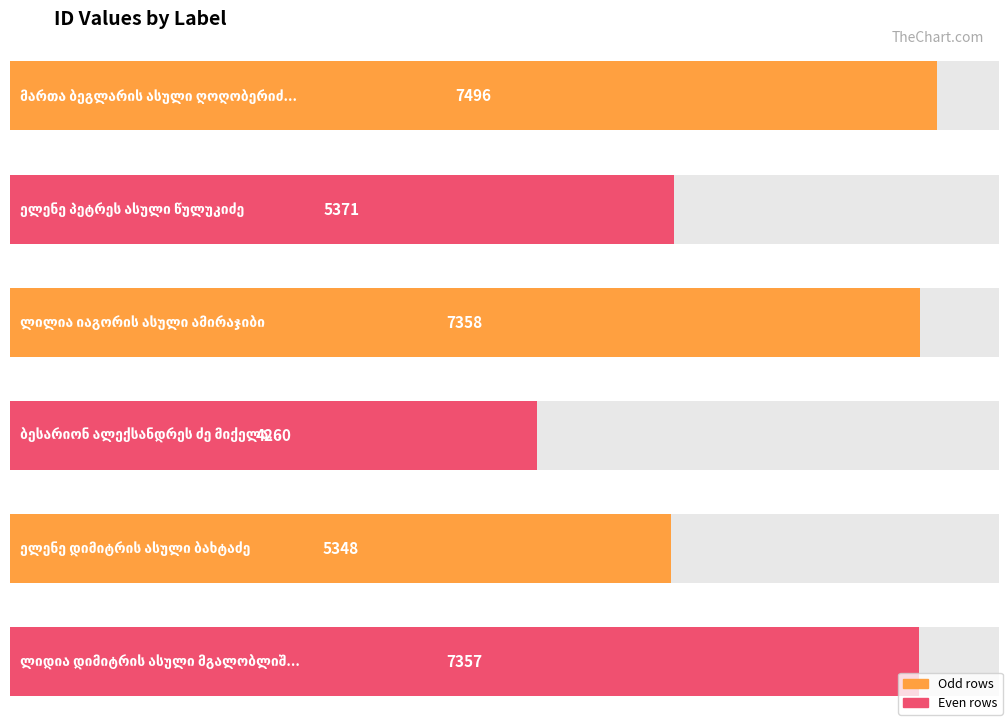

Approximately how many times larger is the value at ელენე დიმიტრის ასული ბახტაძე compared to ლიდია დიმიტრის ასული მგალობლიშვილი?

0.7